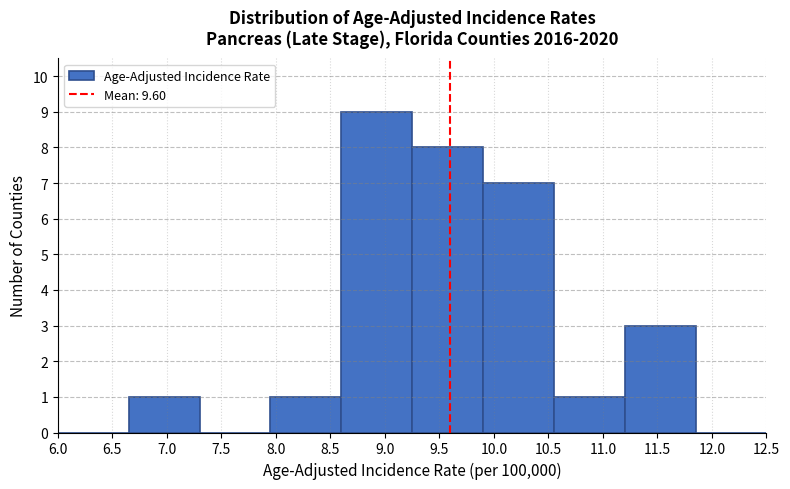

Reading left to right, transcribe this chart: for each bar, give the range it covers on the x-axis and its height. The values are not printed on the chart, so give them approximately, as read against the axis.

6.00 to 6.65: 0
6.65 to 7.30: 1
7.30 to 7.95: 0
7.95 to 8.60: 1
8.60 to 9.25: 9
9.25 to 9.90: 8
9.90 to 10.55: 7
10.55 to 11.20: 1
11.20 to 11.85: 3
11.85 to 12.50: 0